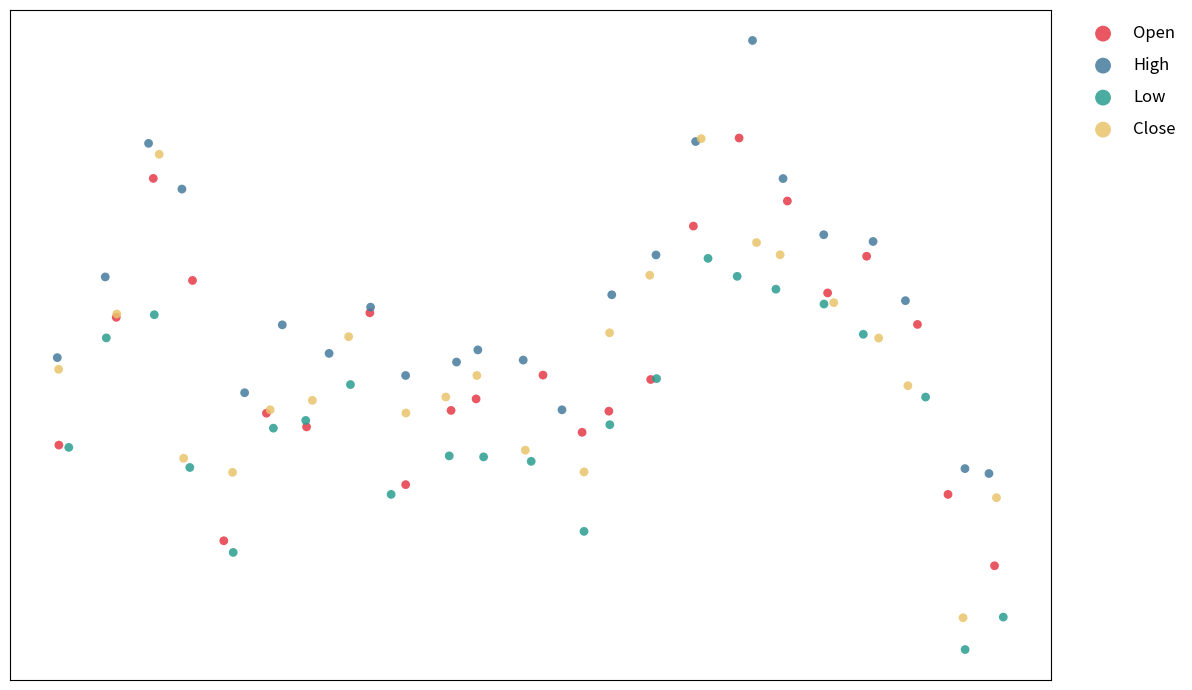

Which series contains the lowest Y value?

Low